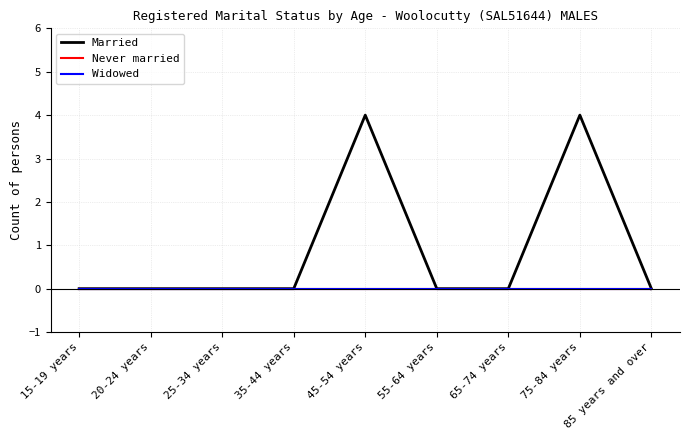

Is this an area chart (filled region under the line)?

No